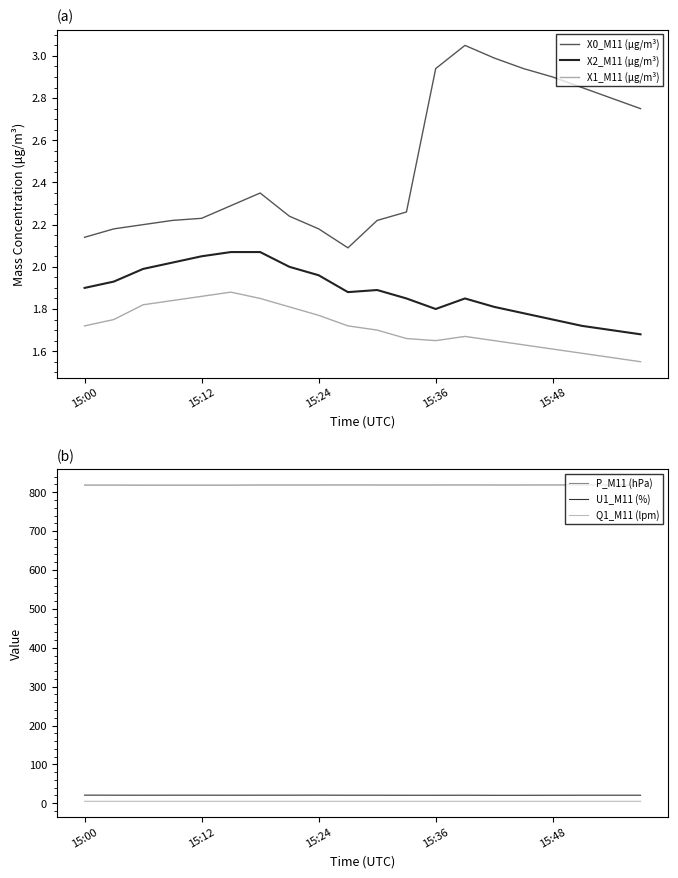

True or false: X0_M11 (μg/m³) and X1_M11 (μg/m³) cross at least once.

False